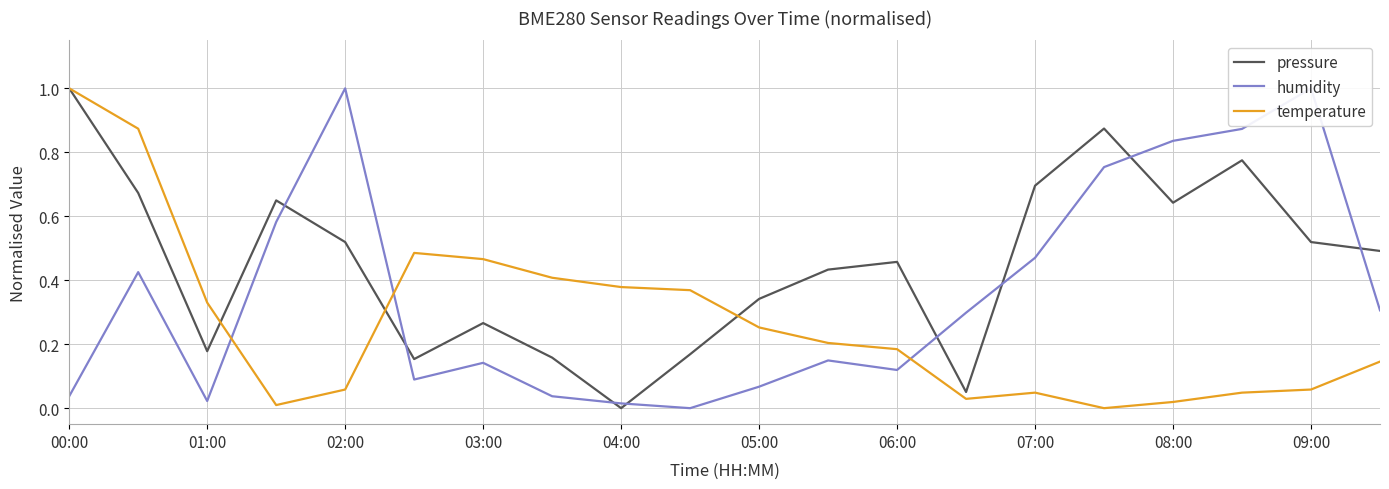

True or false: pressure has a value of 0.1 at 09:00.

False